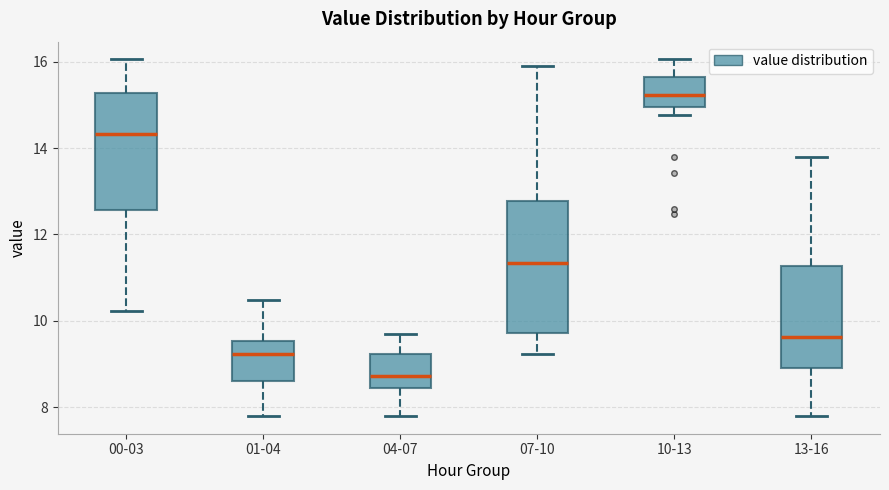

Reading left to right, read every box against the y-axis: the position of its median line, the range the box covers, and the ends of its whiskers. The values are not printed on the chart, so give them approximately, as read against the axis.

00-03: median 14.4, box 12.6 to 15.2, whiskers 10.2 to 16.0
01-04: median 9.2, box 8.6 to 9.6, whiskers 7.8 to 10.4
04-07: median 8.8, box 8.4 to 9.2, whiskers 7.8 to 9.8
07-10: median 11.4, box 9.8 to 12.8, whiskers 9.2 to 16.0
10-13: median 15.2, box 15.0 to 15.6, whiskers 14.8 to 16.0
13-16: median 9.6, box 8.8 to 11.2, whiskers 7.8 to 13.8